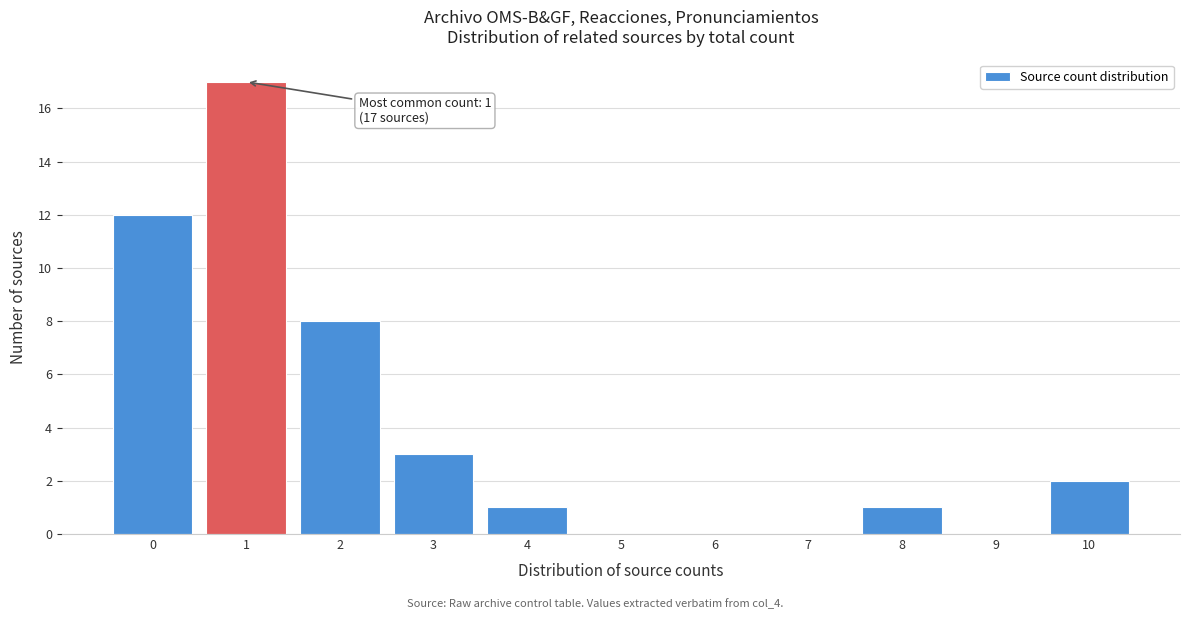

Reading left to right, transcribe all the data shown in this chart.

0=12	1=17	2=8	3=3	4=1	5=0	6=0	7=0	8=1	9=0	10=2